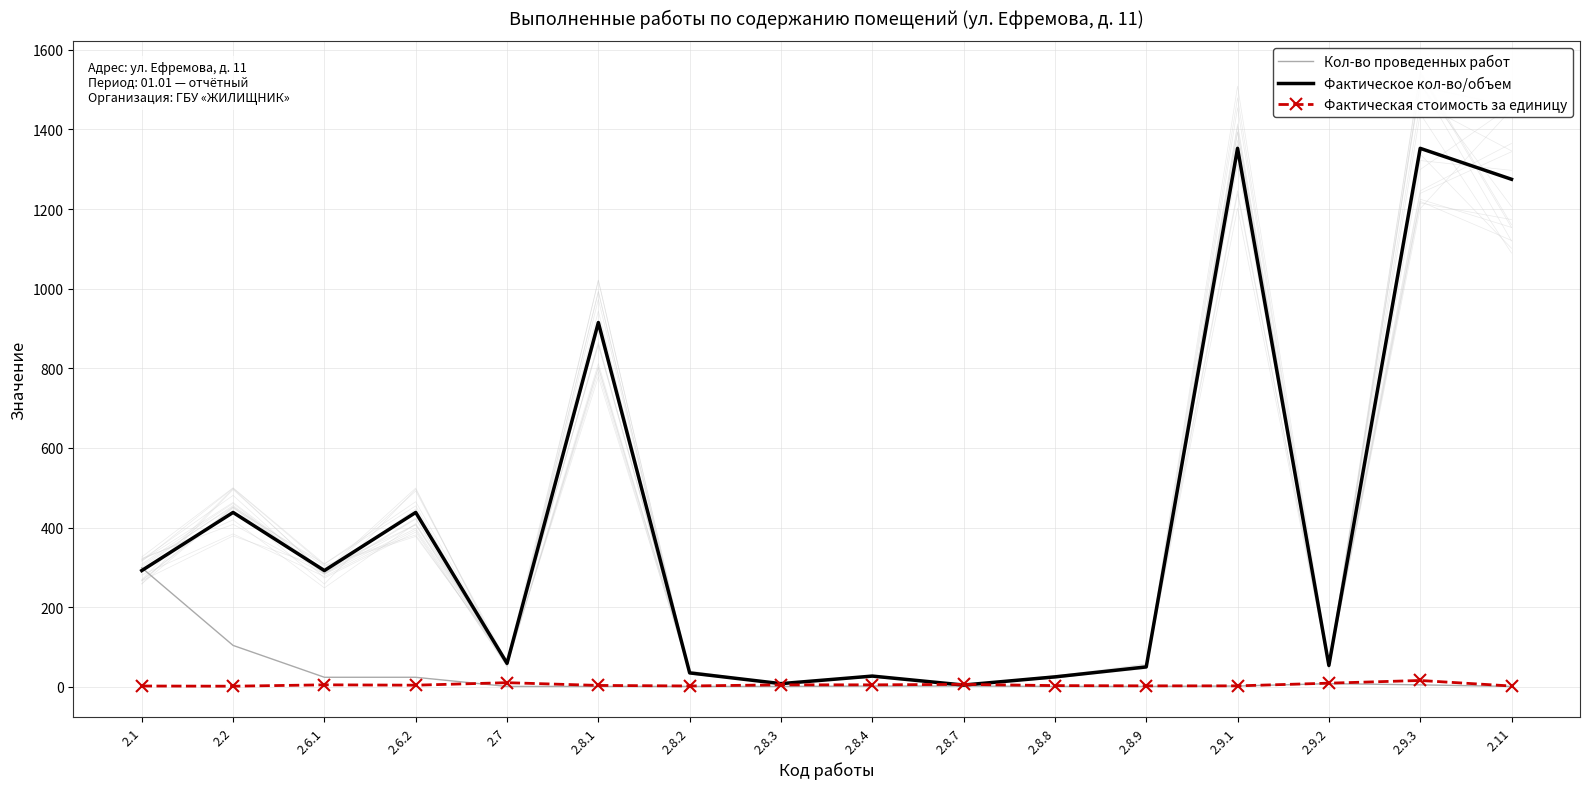

What is the difference between the second highest and second lowest values in the Фактическое кол-во/объем series?

1344.4